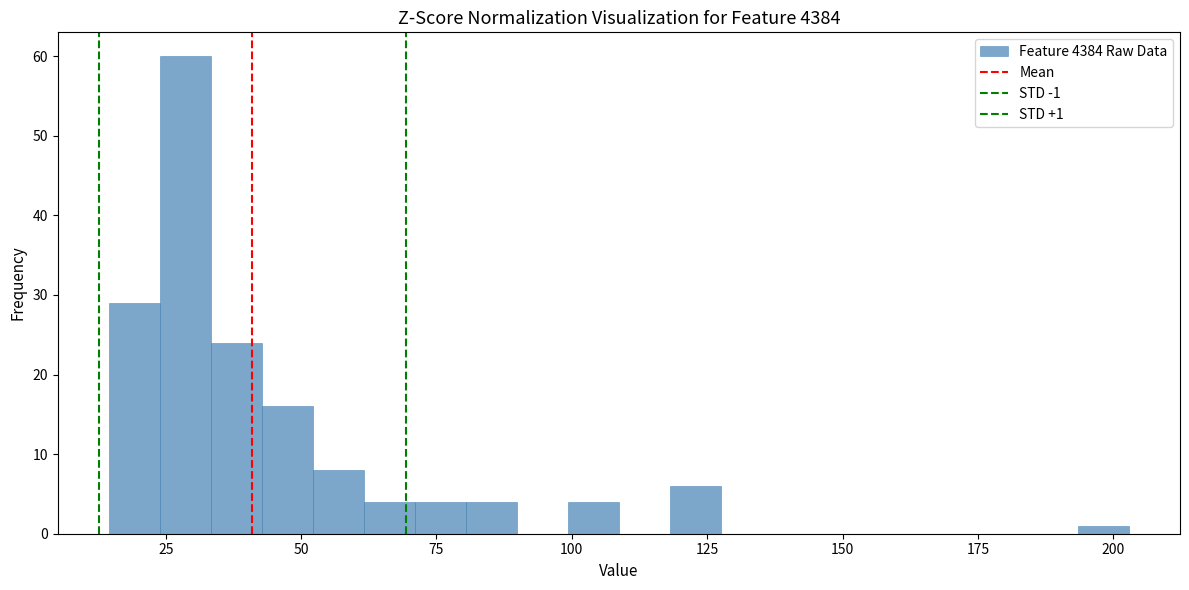

Read against the x-axis, roughly where is the centre of the tallest bar?

30